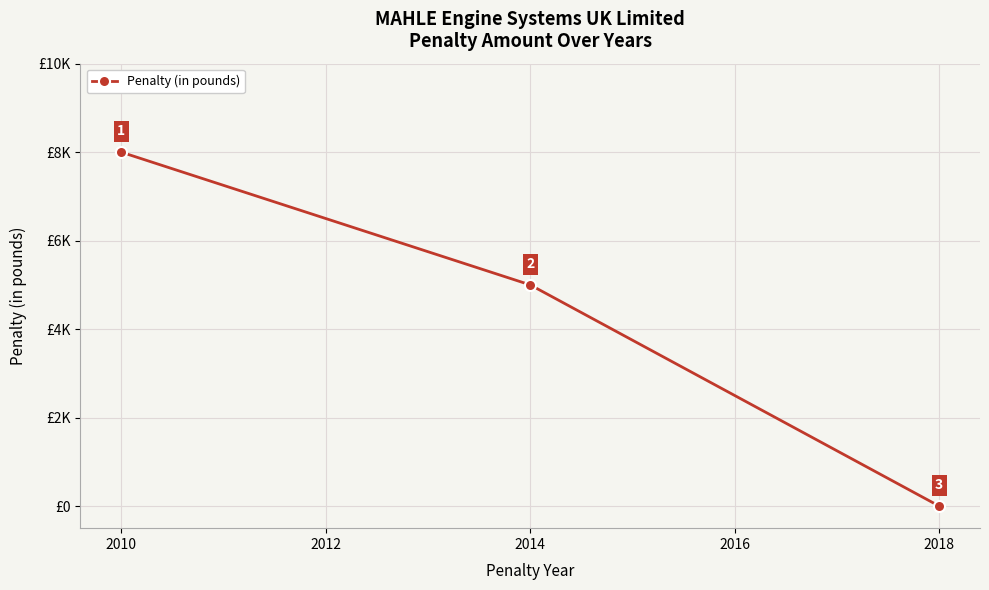

What is the greatest value displayed?

8000